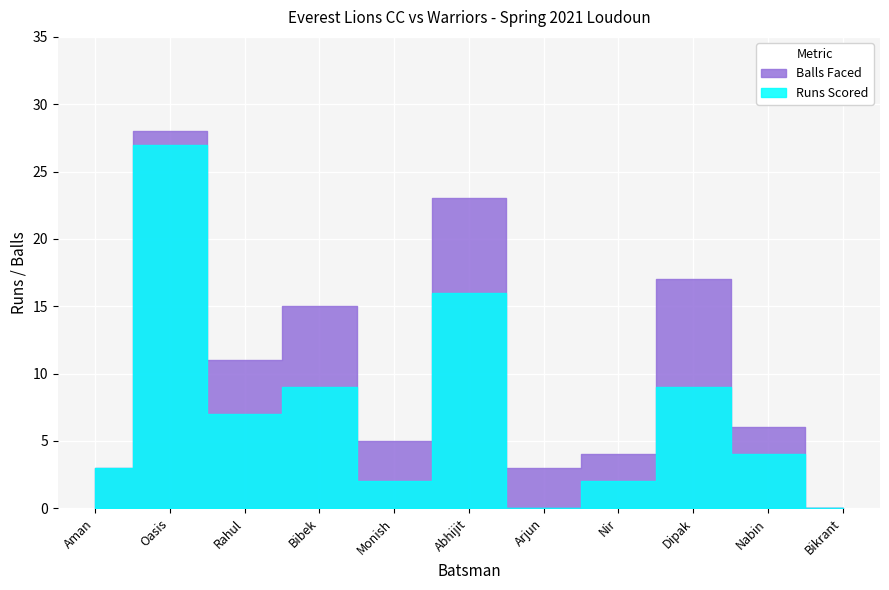

What is the difference between the second highest and second lowest values in the Everest Lions CC series?

16